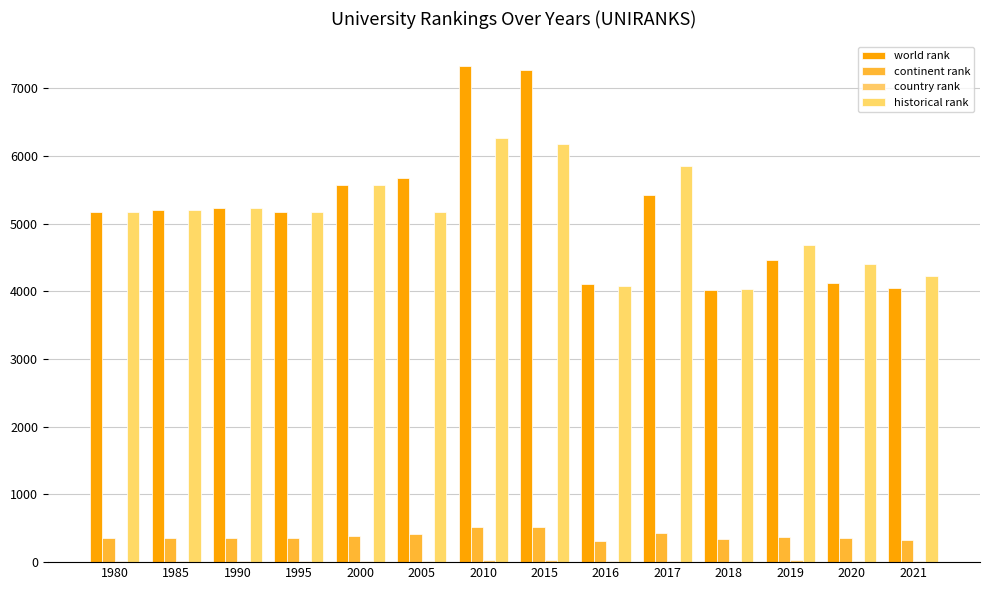

Is the value of world rank at 2015 greater than the value of continent rank at 2017?

Yes